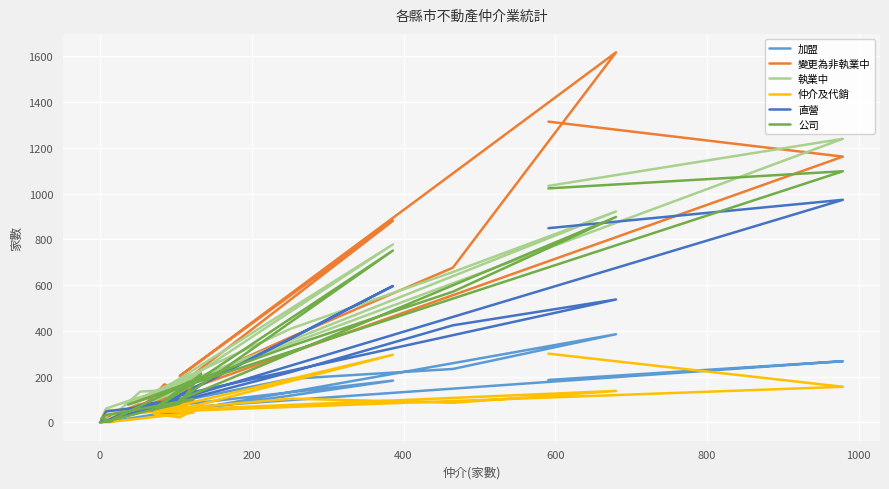

How many values in 變更為非執業中 are above zero?

21